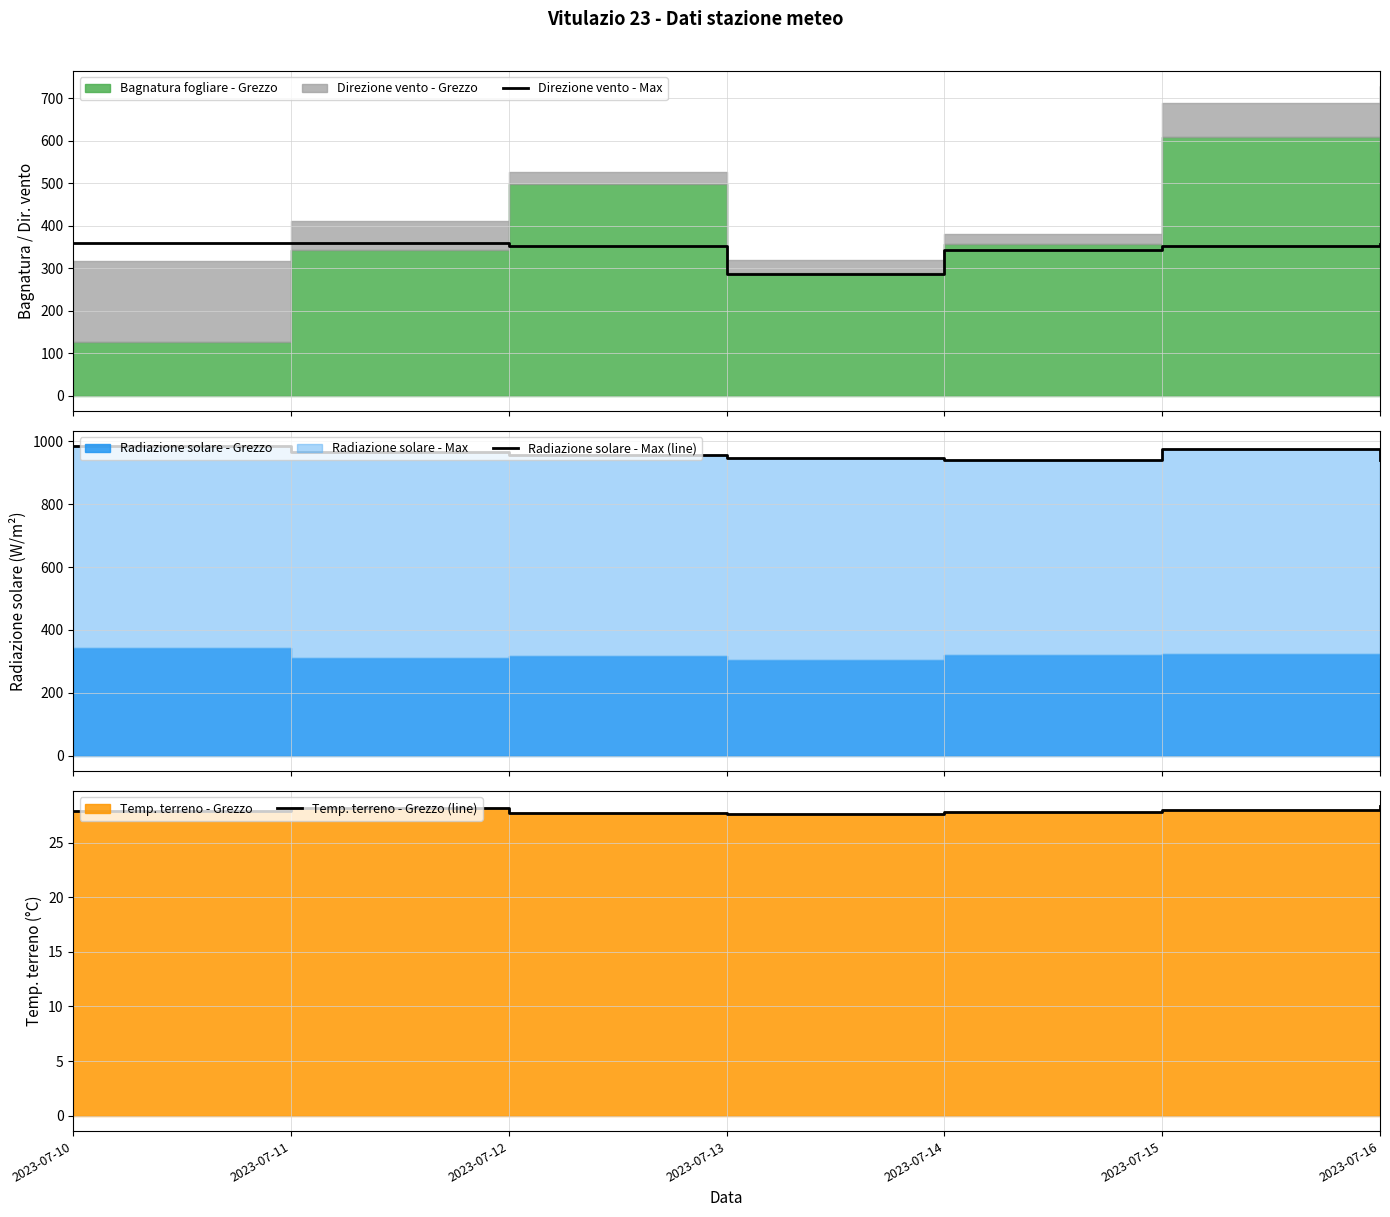

Does the chart have visible grid lines?

Yes